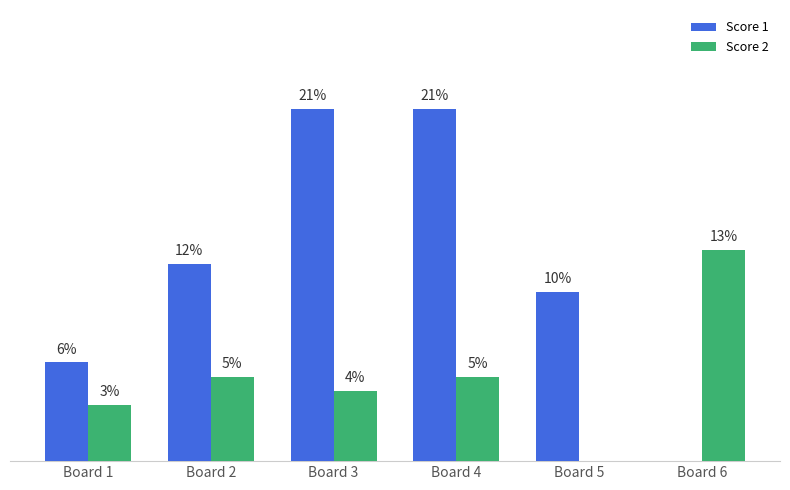

Which series has the largest total across all categories?

Score 1